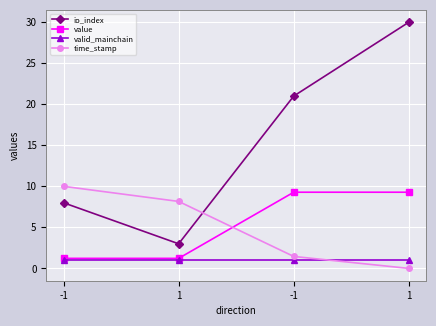

What is the label of the 1st point from the left?

-1